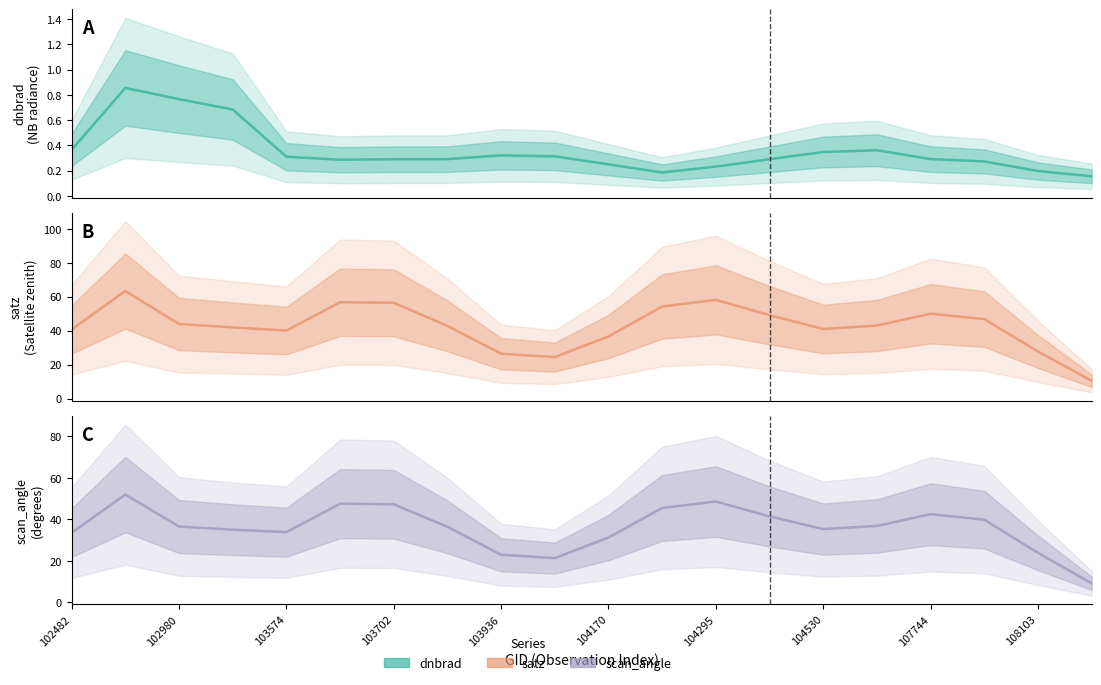

Between 18 and 19, which series saw the biggest shift?

satz